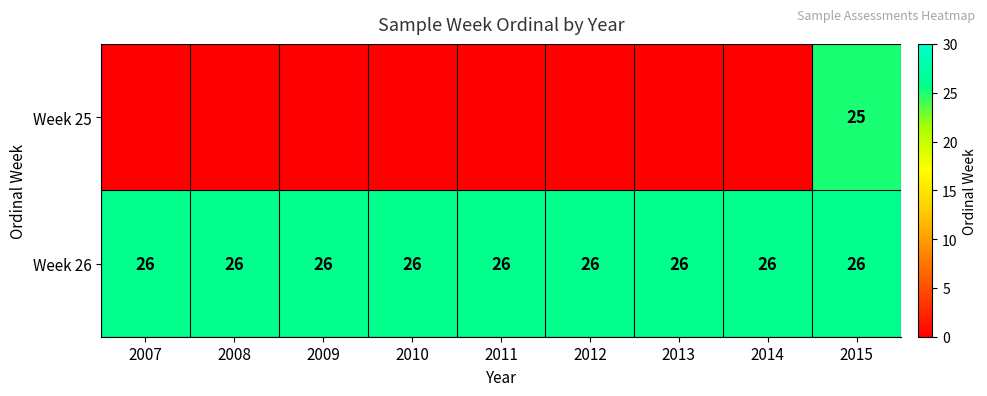

What is the highest value of the Week 26 series?

26